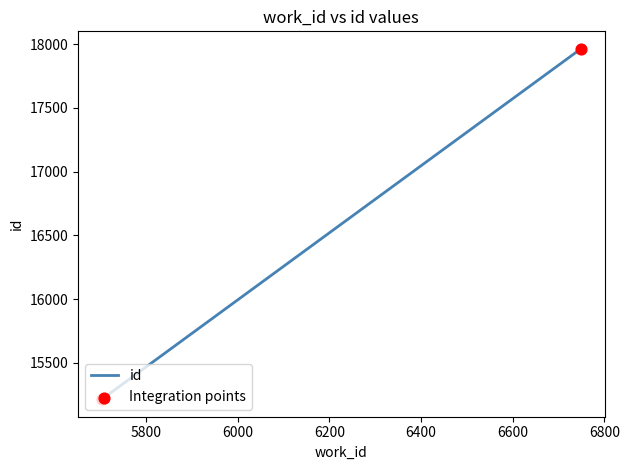

What is the change in value from 5704 to 6748?

+2748